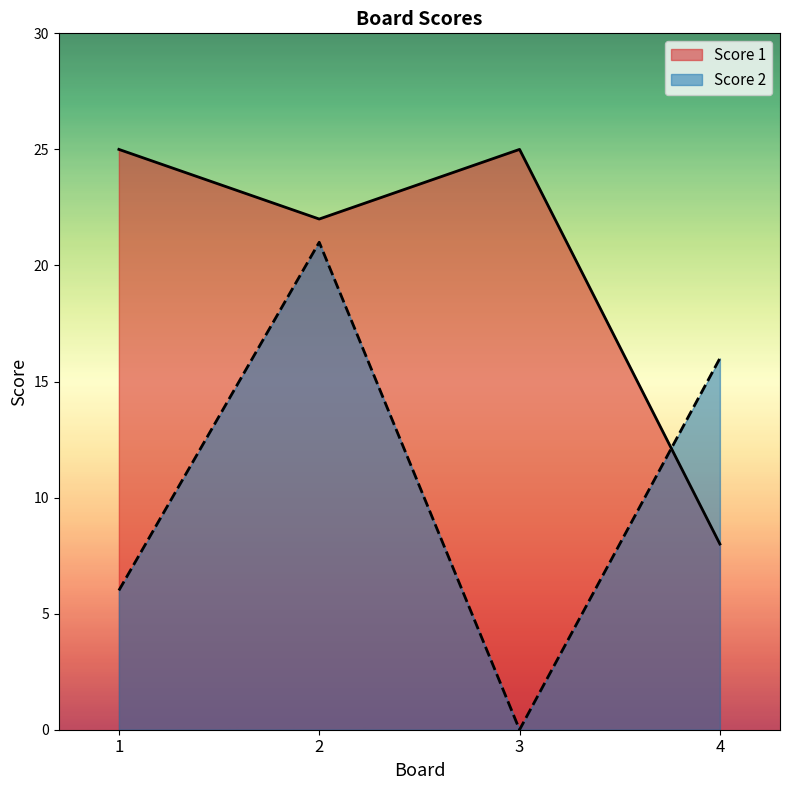

Which series has the largest range (max minus min)?

Score 2